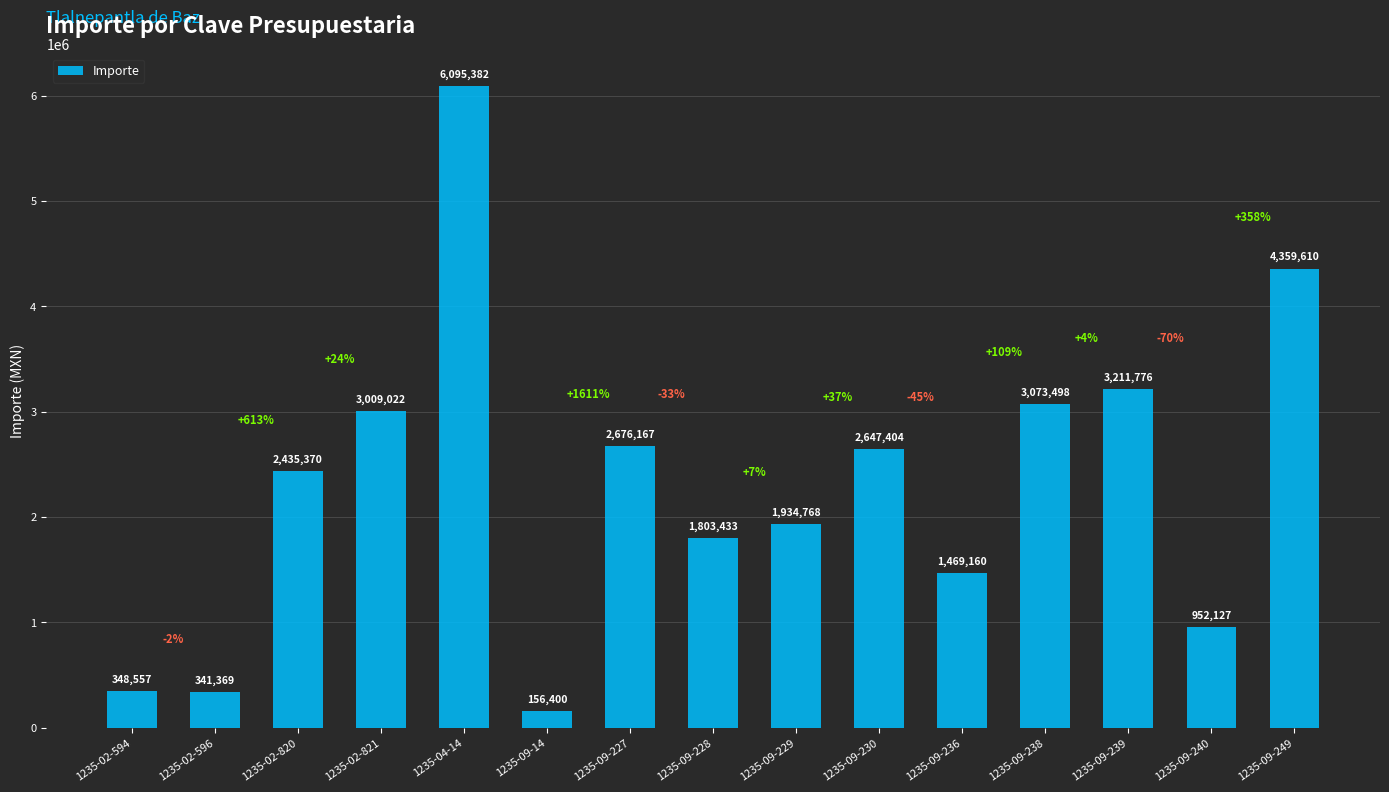

Between 1235-02-821 and 1235-09-239, which is larger?

1235-09-239